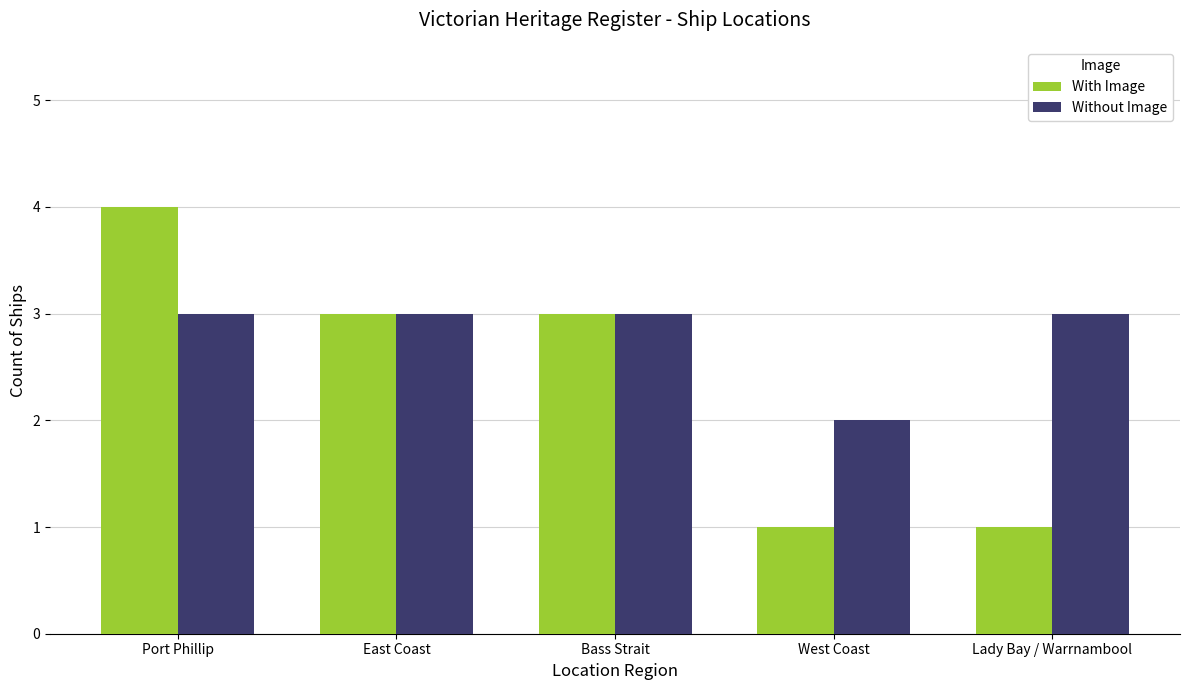

Reading left to right, list all the values displayed in this chart.

With Image: Port Phillip=4	East Coast=3	Bass Strait=3	West Coast=1	Lady Bay / Warrnambool=1
Without Image: Port Phillip=3	East Coast=3	Bass Strait=3	West Coast=2	Lady Bay / Warrnambool=3